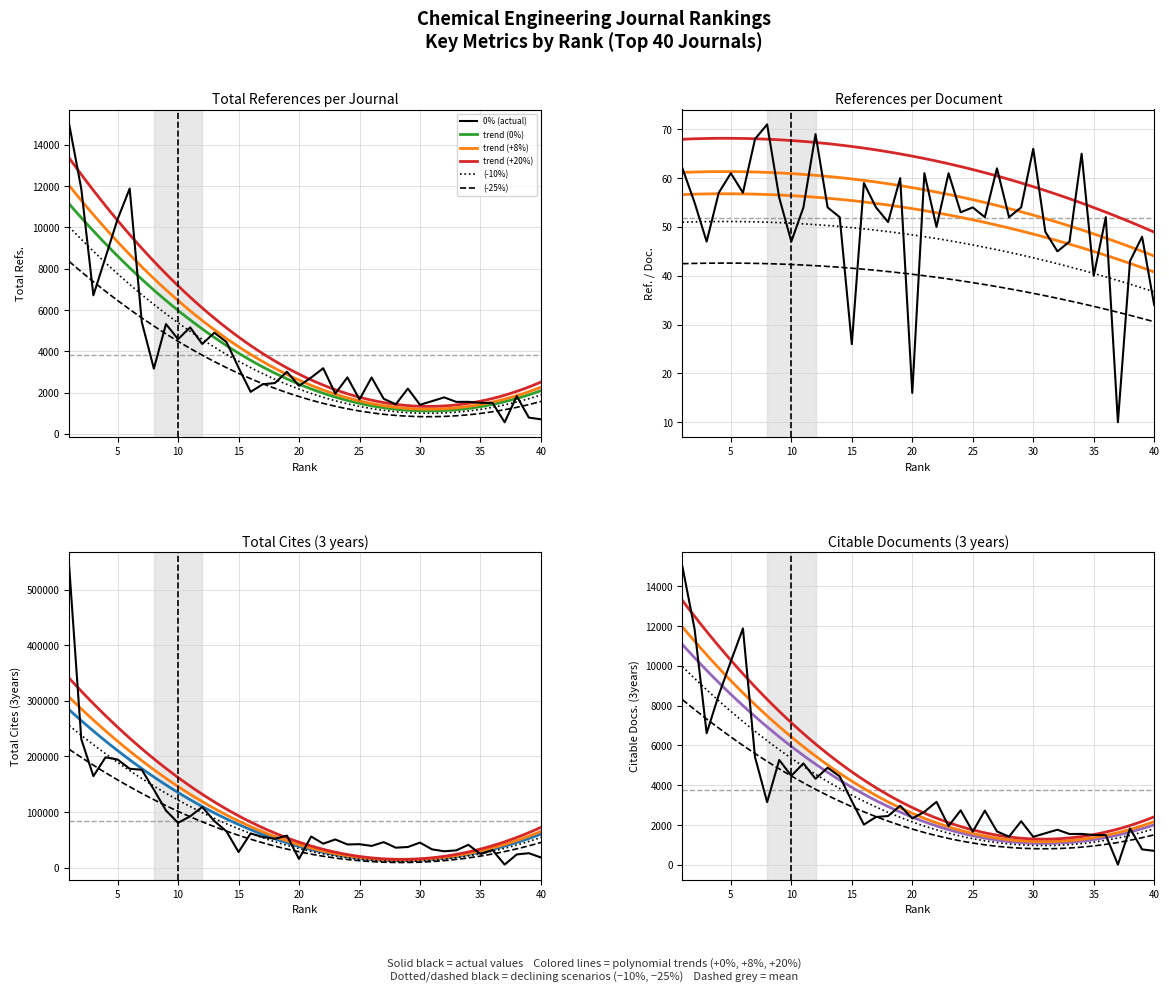

The Total Refs. series shows 2403 at 17. True or false?

True